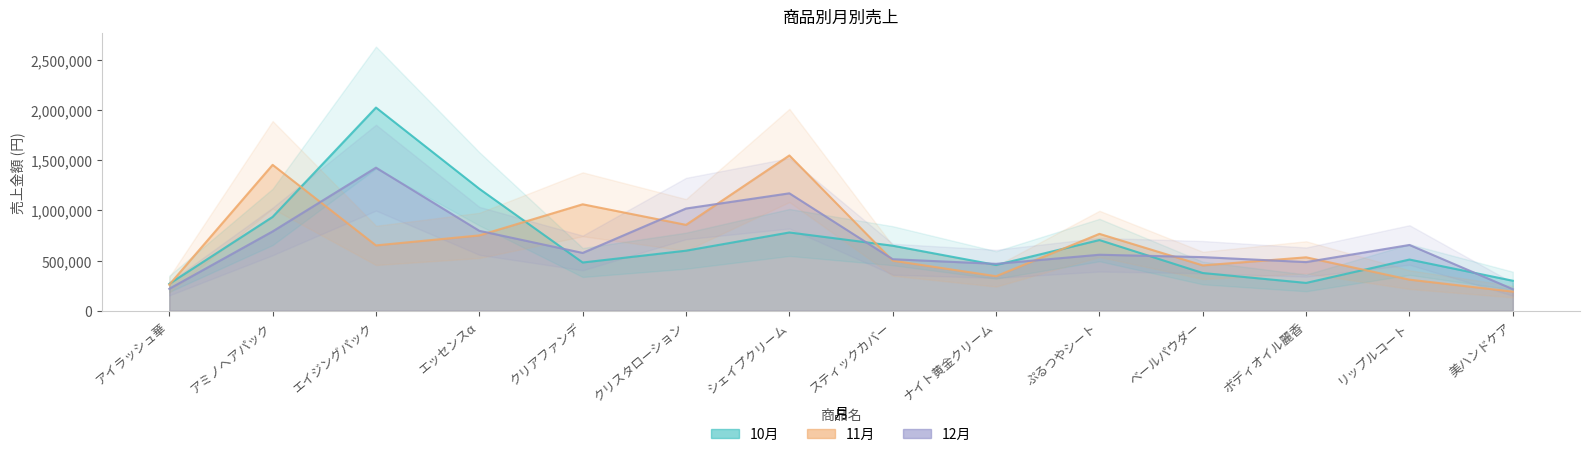

How many data points in 12月 are above 576190?

6